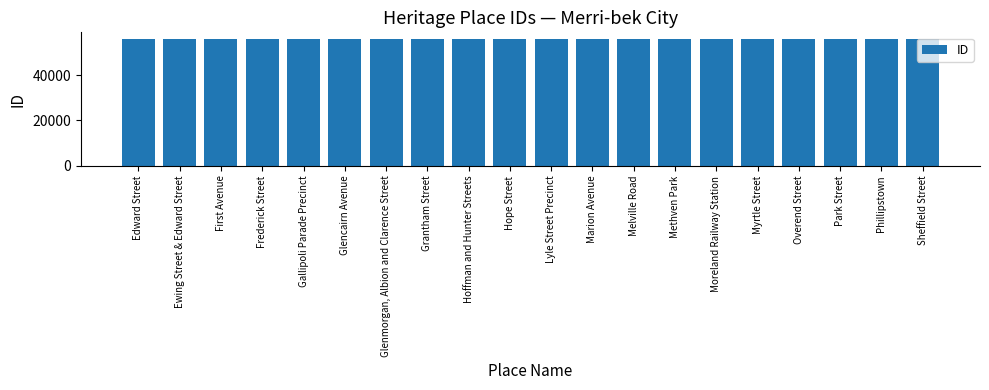

Are the bars grouped side by side (vs. stacked)?

No